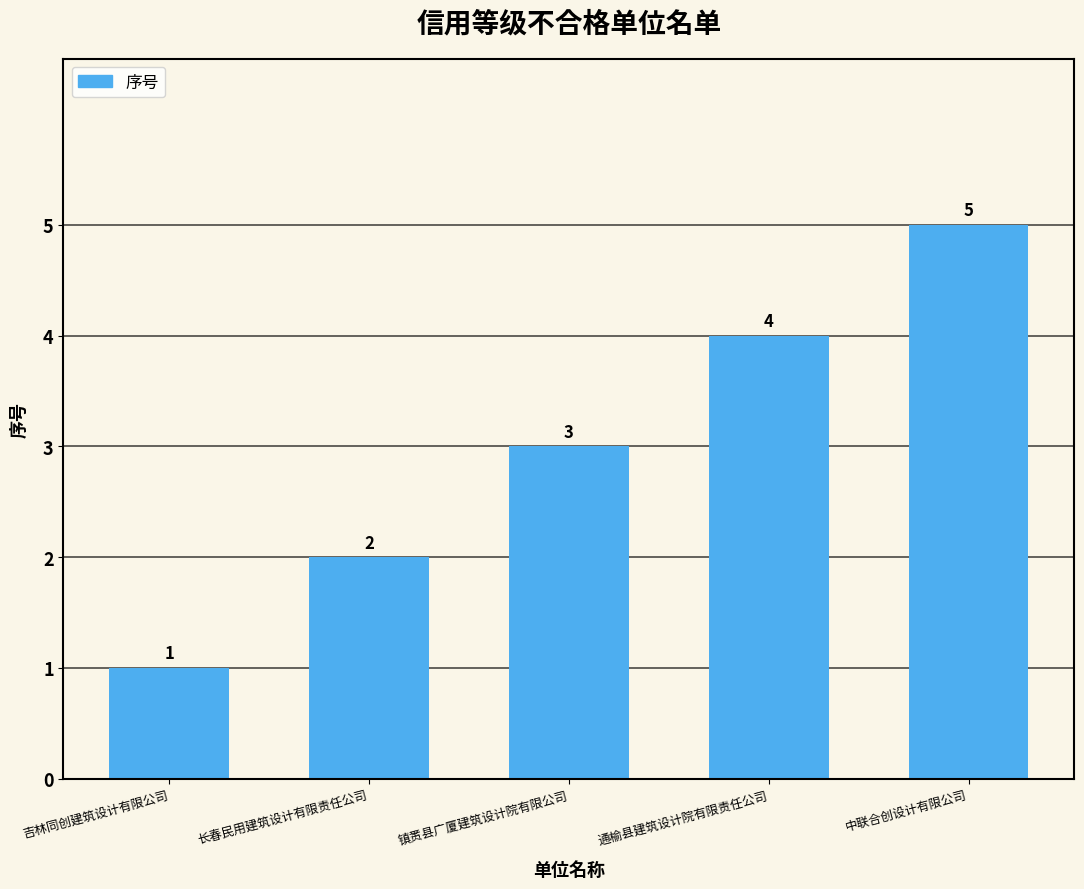

How many values are below 3?

2